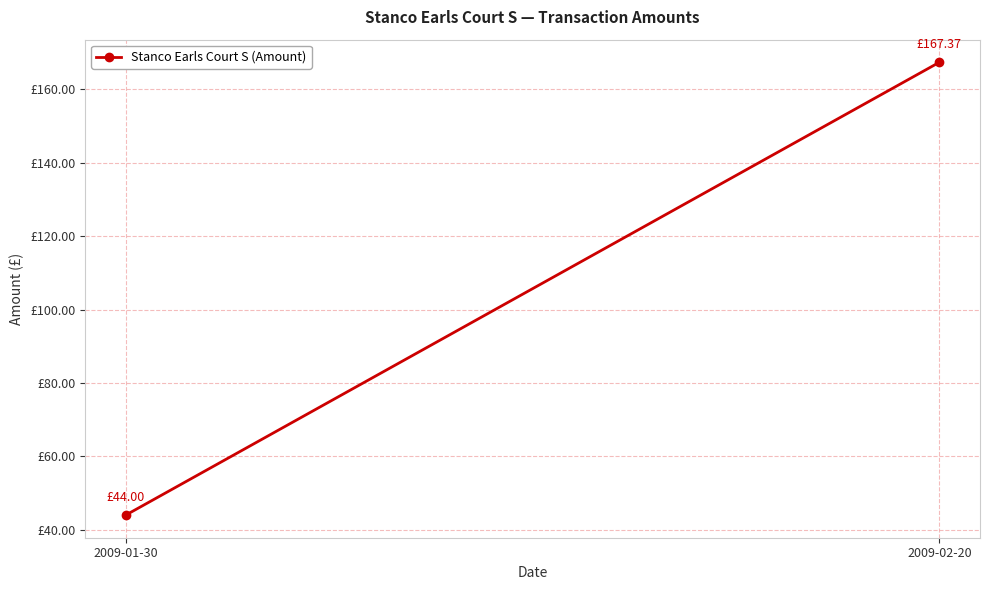

What is the greatest value displayed?

167.4